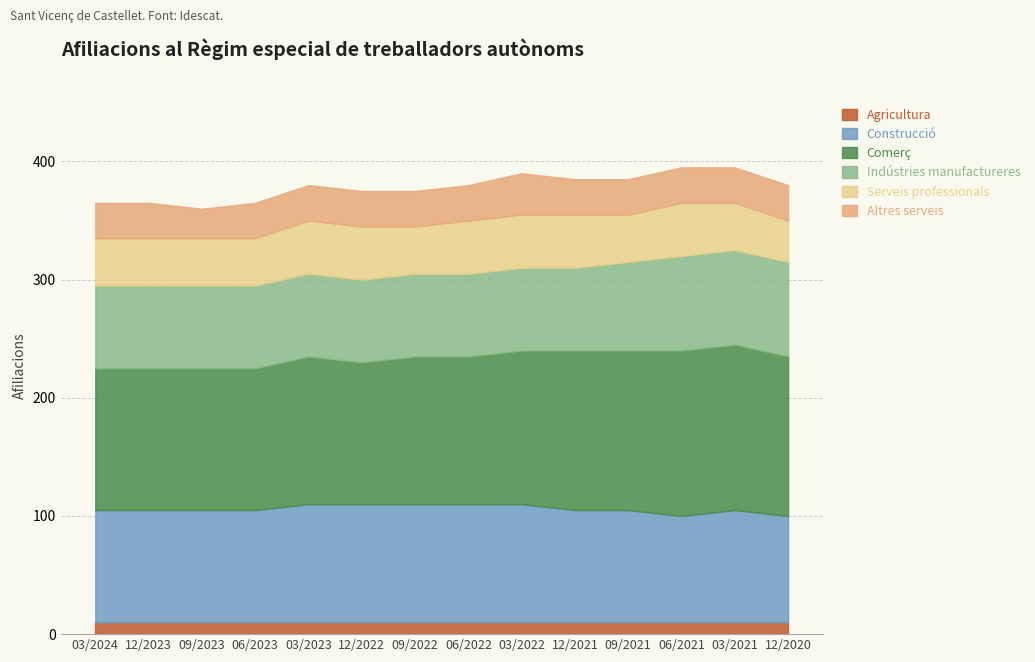

Is the value of Serveis professionals at 06/2021 greater than the value of Agricultura at 09/2023?

Yes